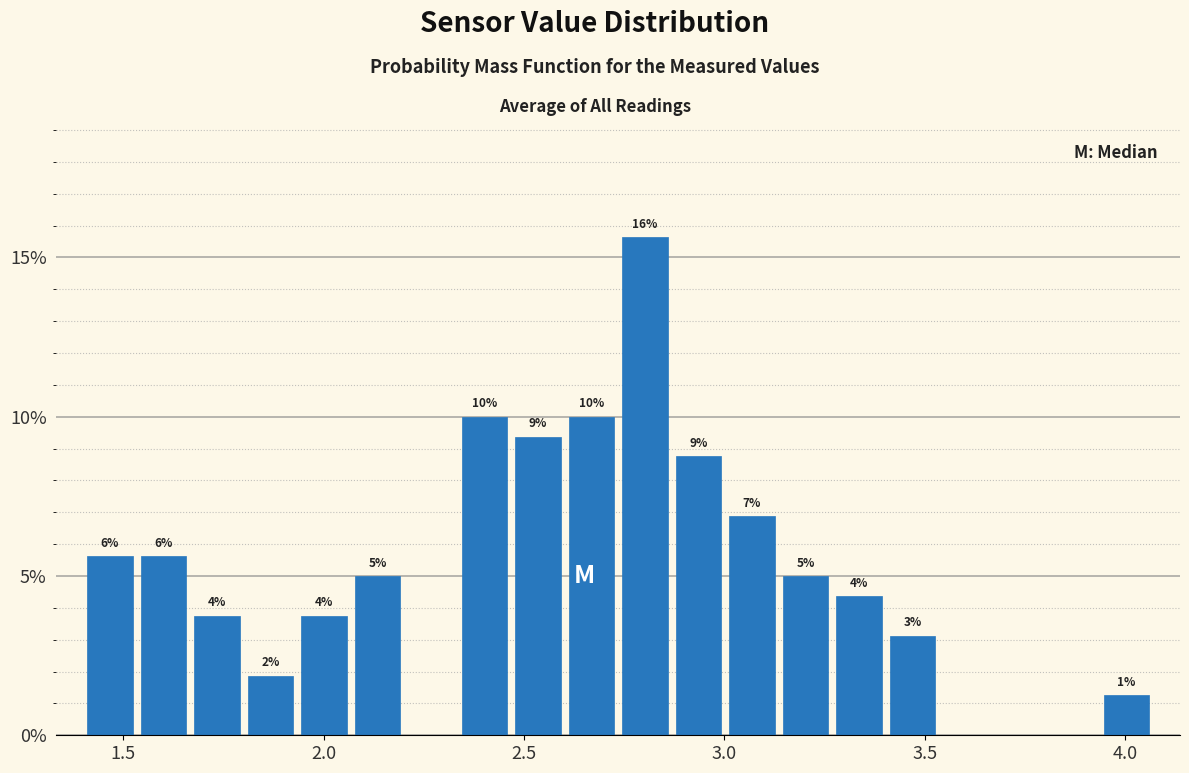

Around what value on the x-axis is the tallest bar? Give the approximate position of its centre, as read against the axis.

2.80